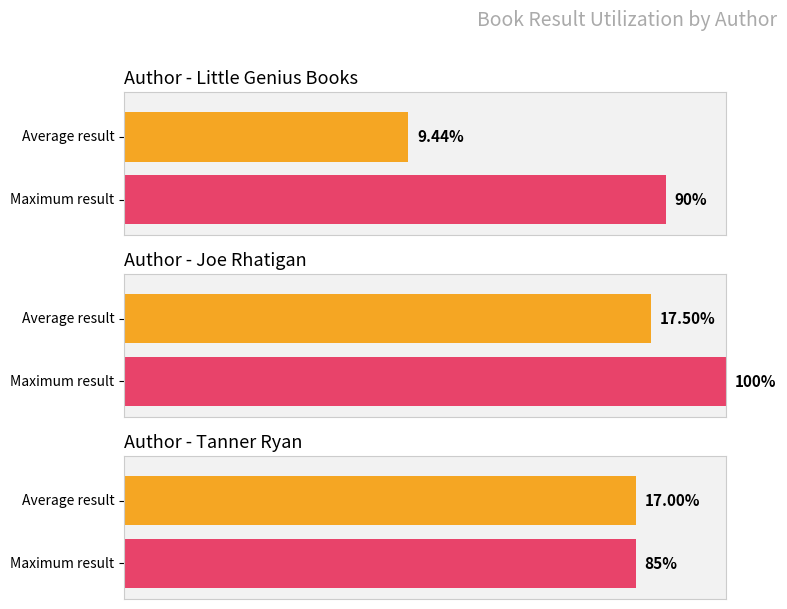

Which category has the highest value in the Result series?

Joe Rhatigan 2